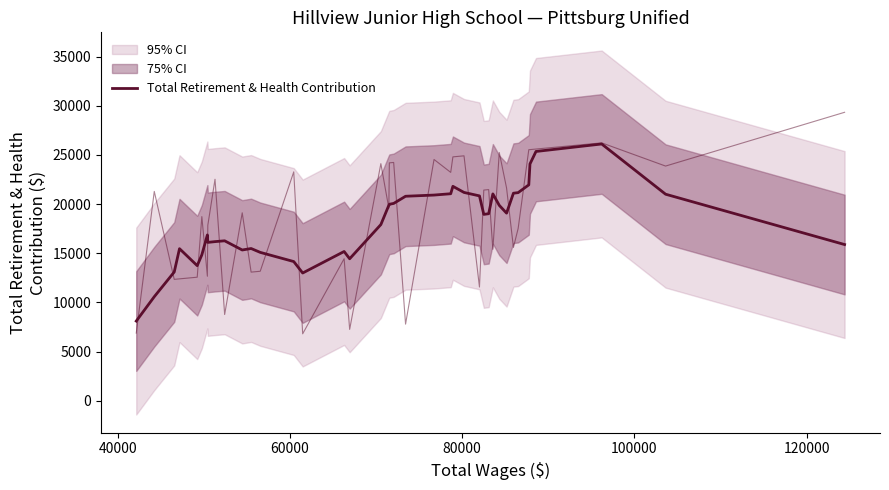

What is the average value?

18077.4